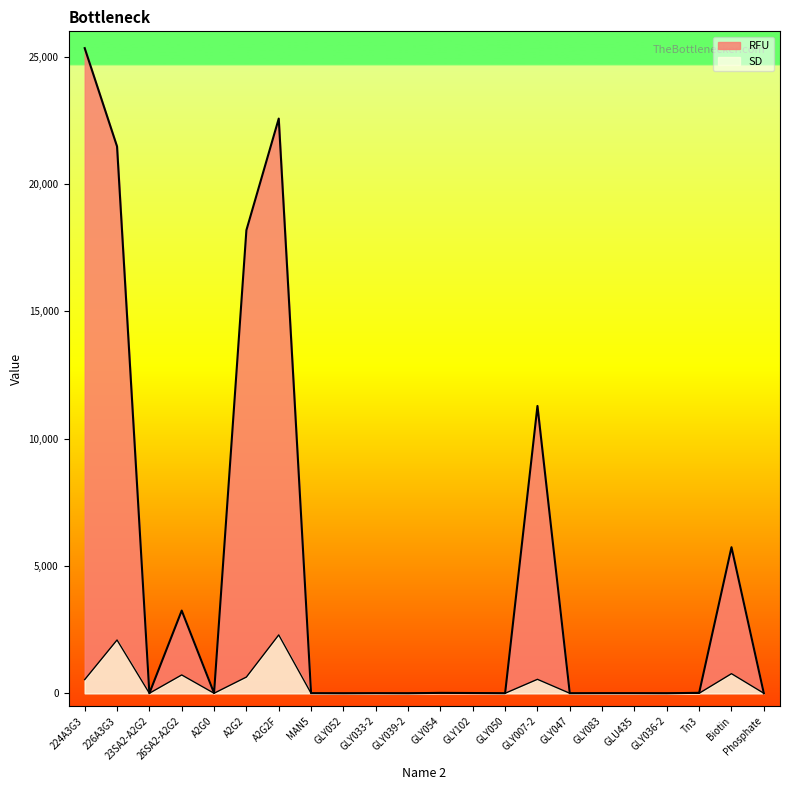

How many times do RFU and SD cross each other?

7